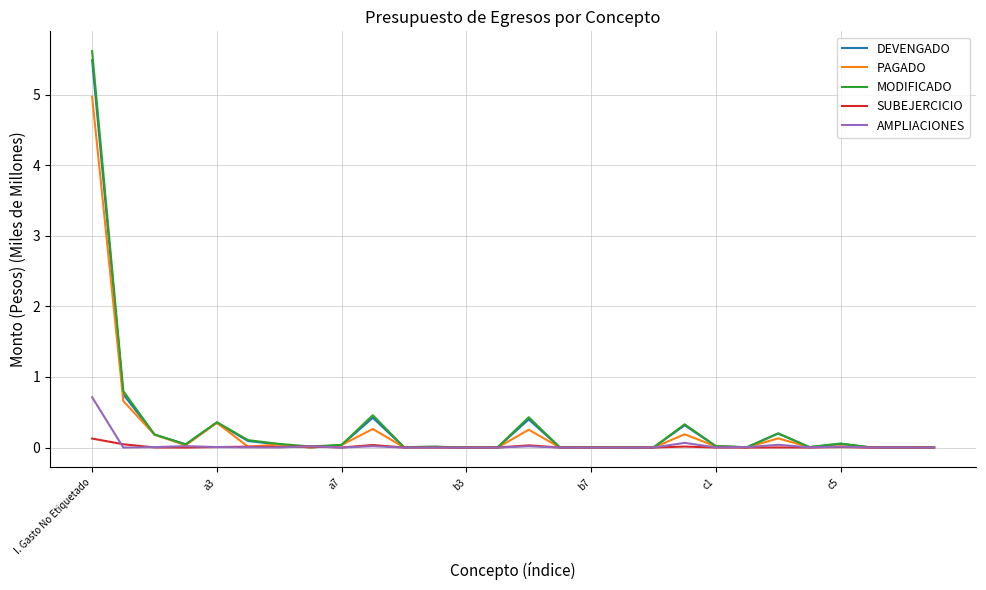

In SUBEJERCICIO, how many points are lower than both neighbors (excluding endpoints)?

9